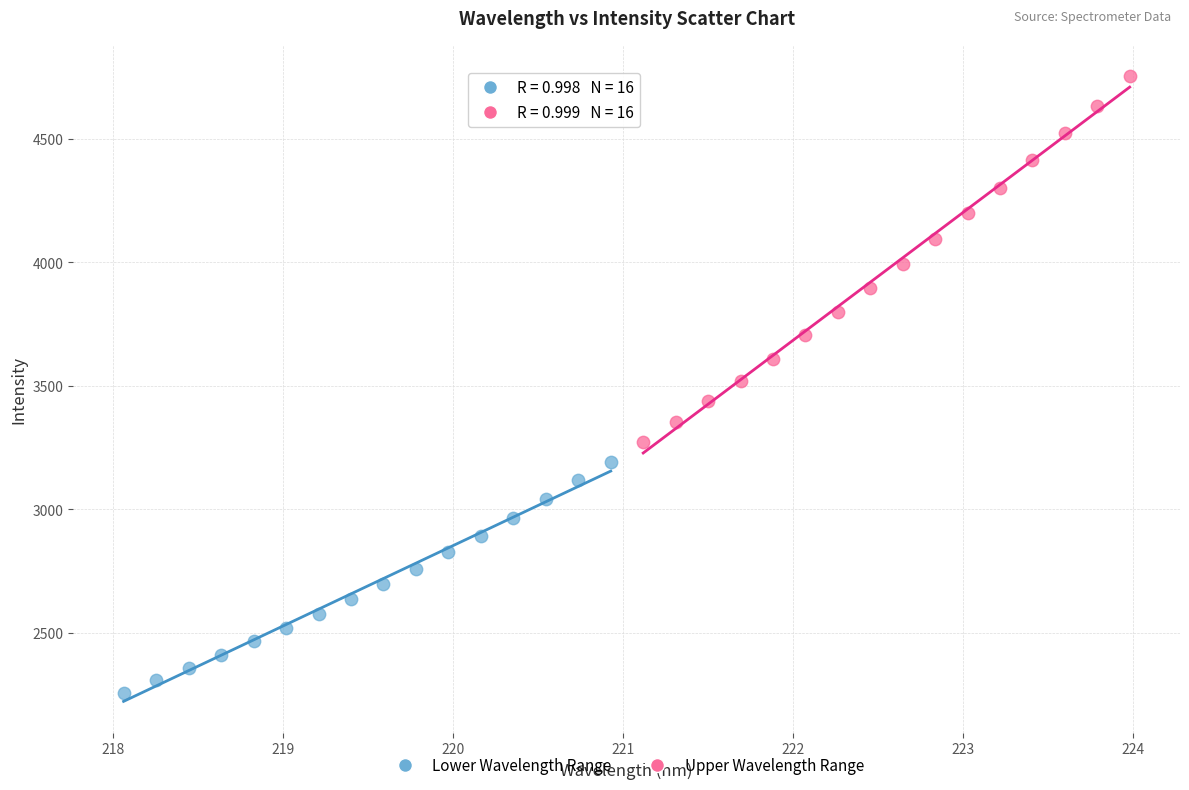

What are all the series names shown in the legend?

Lower Wavelength Range, Upper Wavelength Range